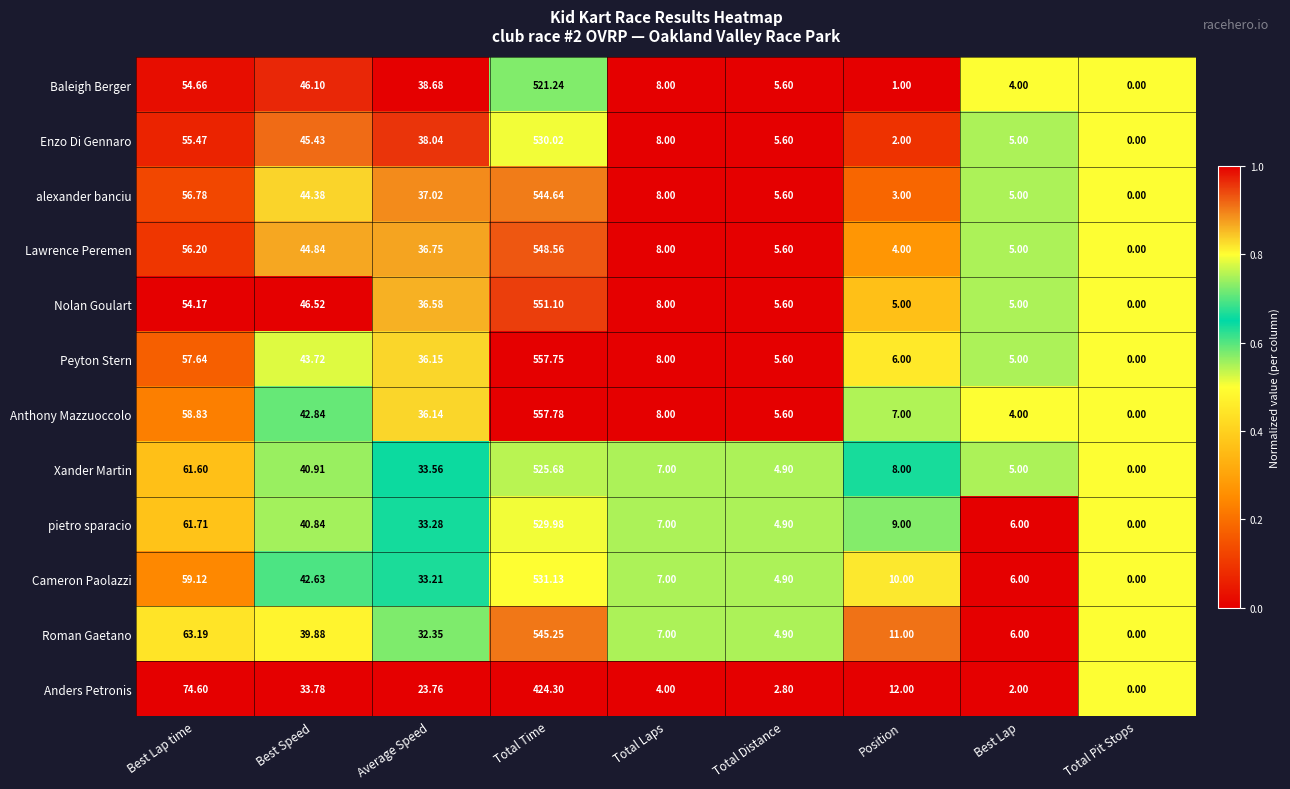

Is the value of Roman Gaetano at Total Laps greater than the value of Peyton Stern at Average Speed?

No